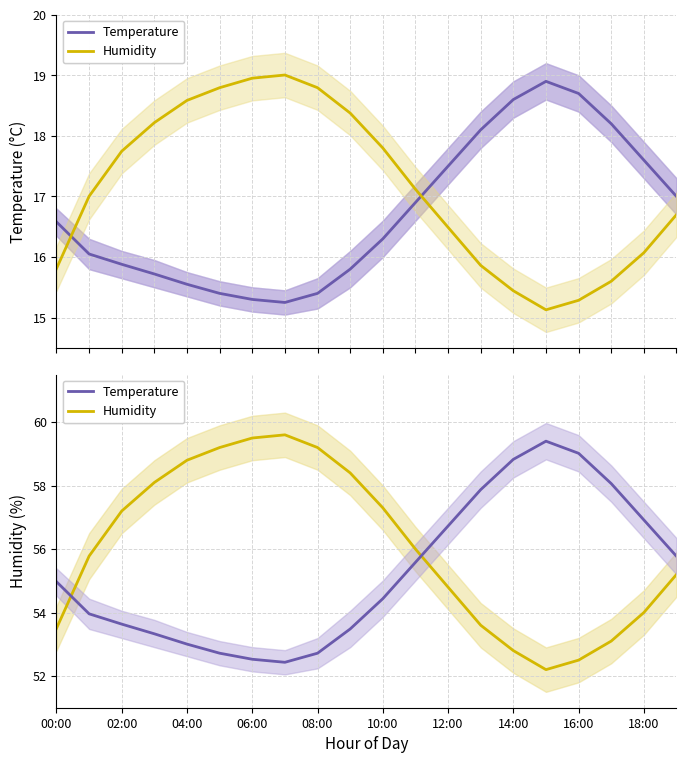

True or false: humidity has more than 0 interior local peaks.

True